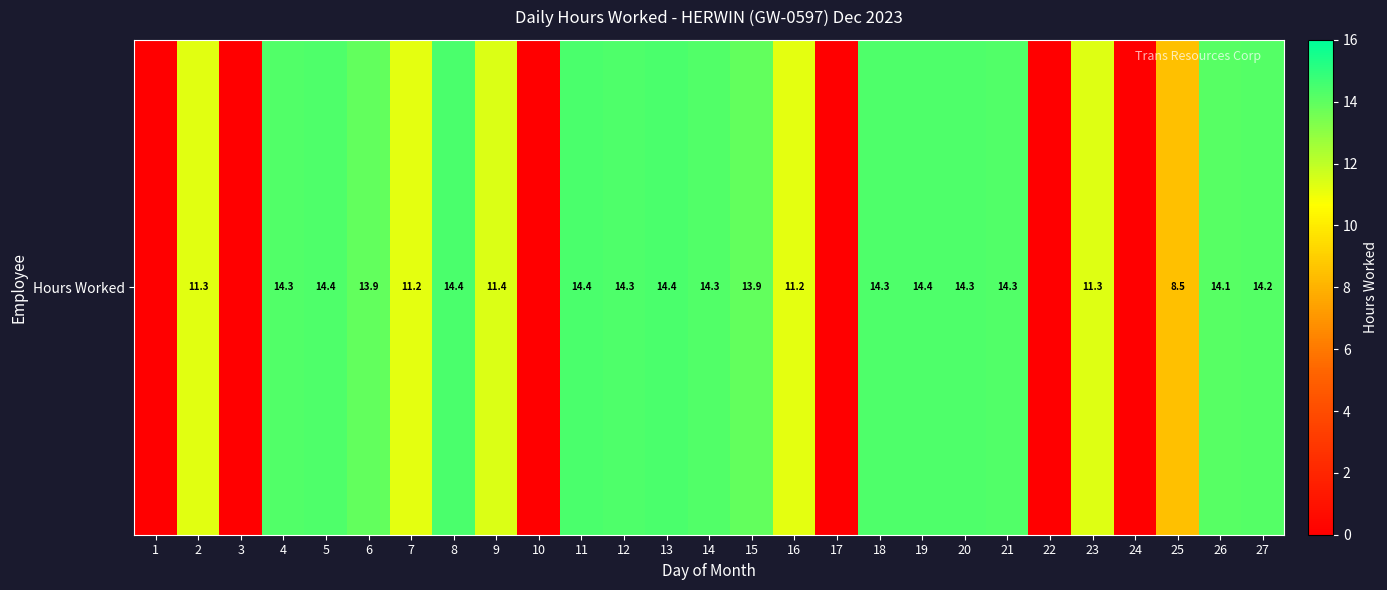

List the labels in order of value, largest first.

8, 13, 11, 19, 5, 18, 12, 20, 4, 21, 14, 27, 26, 6, 15, 9, 23, 2, 16, 7, 25, 1, 3, 10, 17, 22, 24